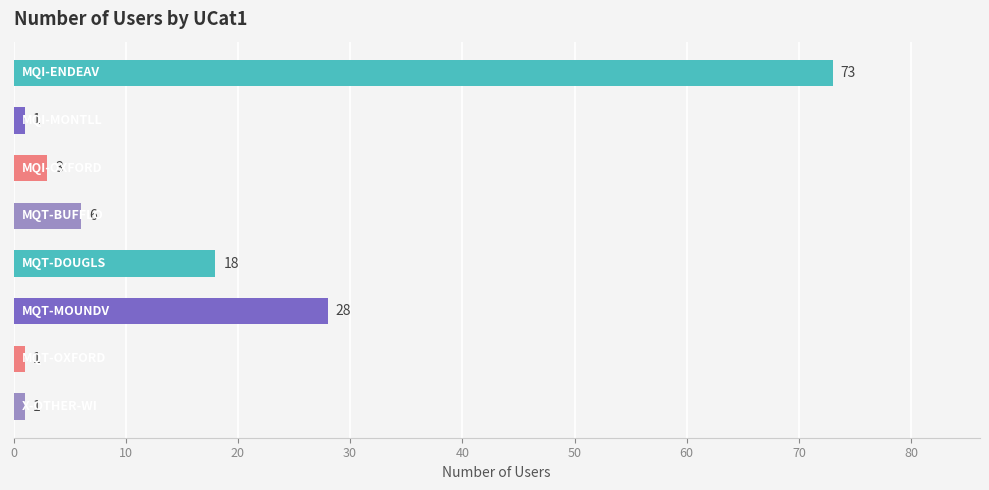

What is the greatest value displayed?

73